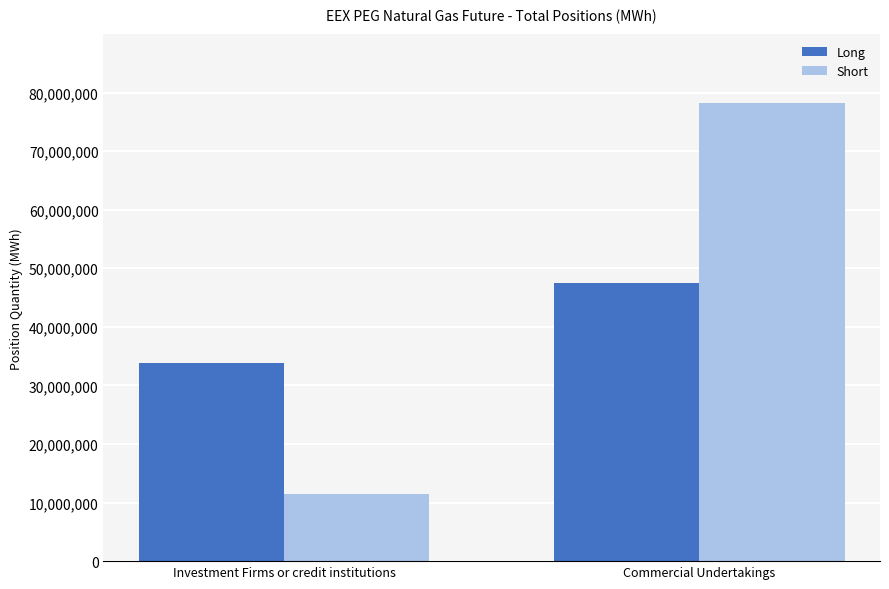

What are all the series names shown in the legend?

Long, Short